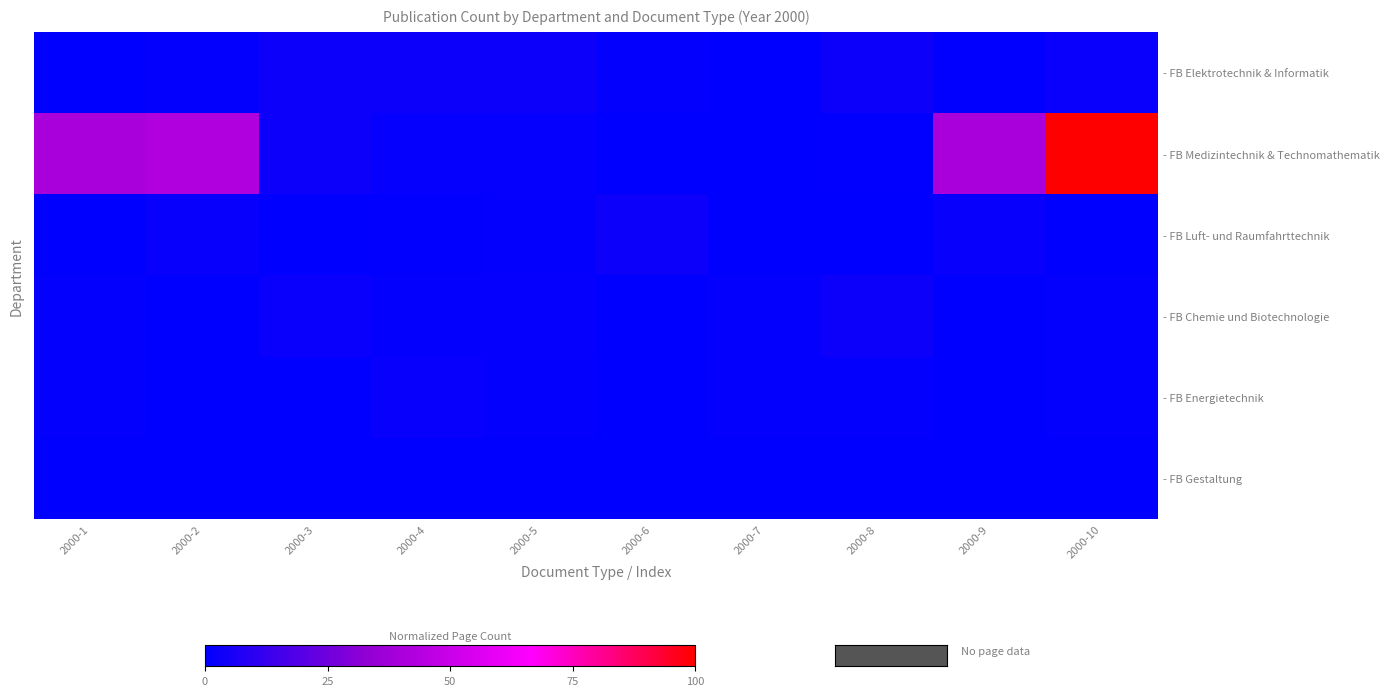

The value of - FB Energietechnik at 2000-1 is 1.3. True or false?

False